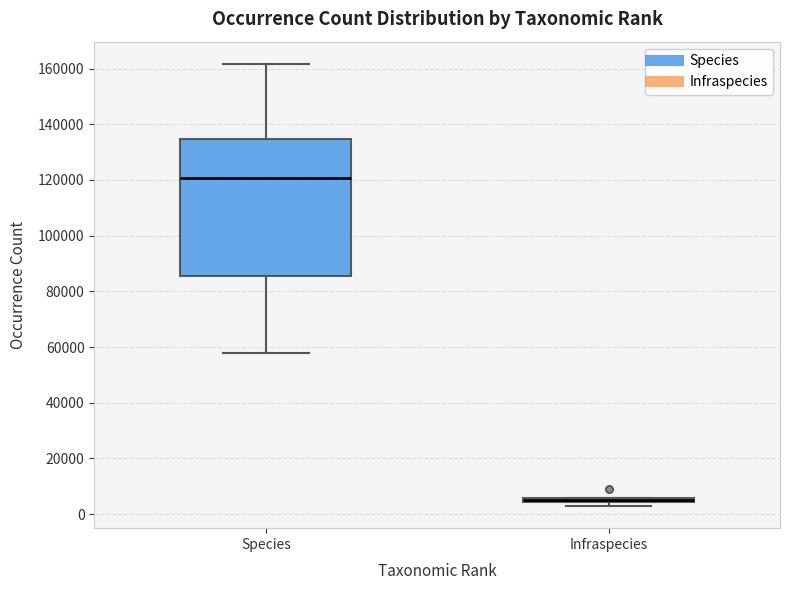

Where does the median line of the box for Species sit on the y-axis? The values are not printed on the chart, so give them approximately, as read against the axis.

120000